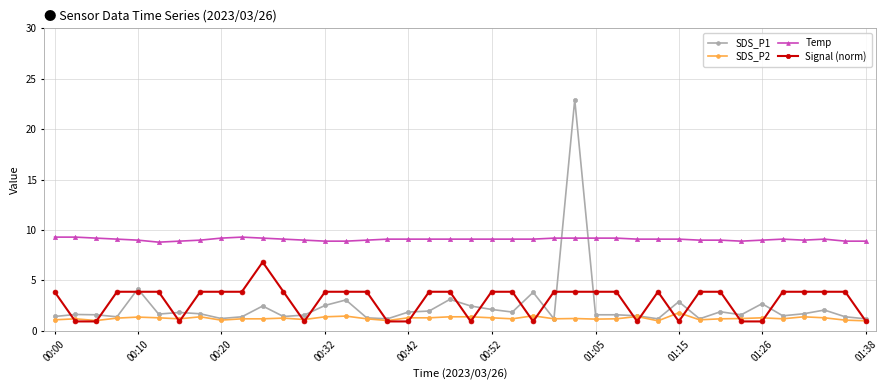

How many Signal (norm) values are between 0 and 3?

13